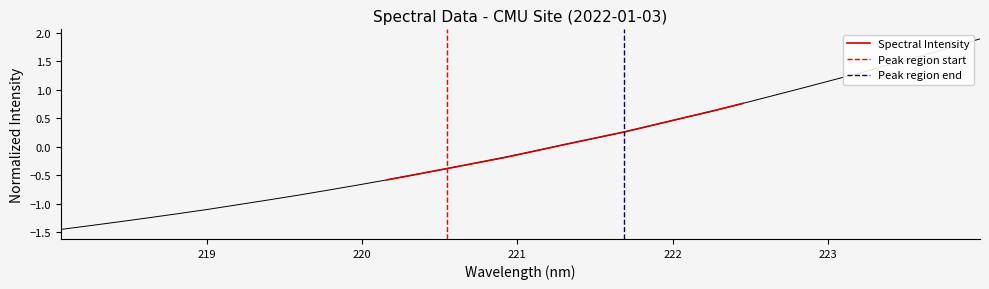

What is the minimum value for Spectral Intensity?

-0.6